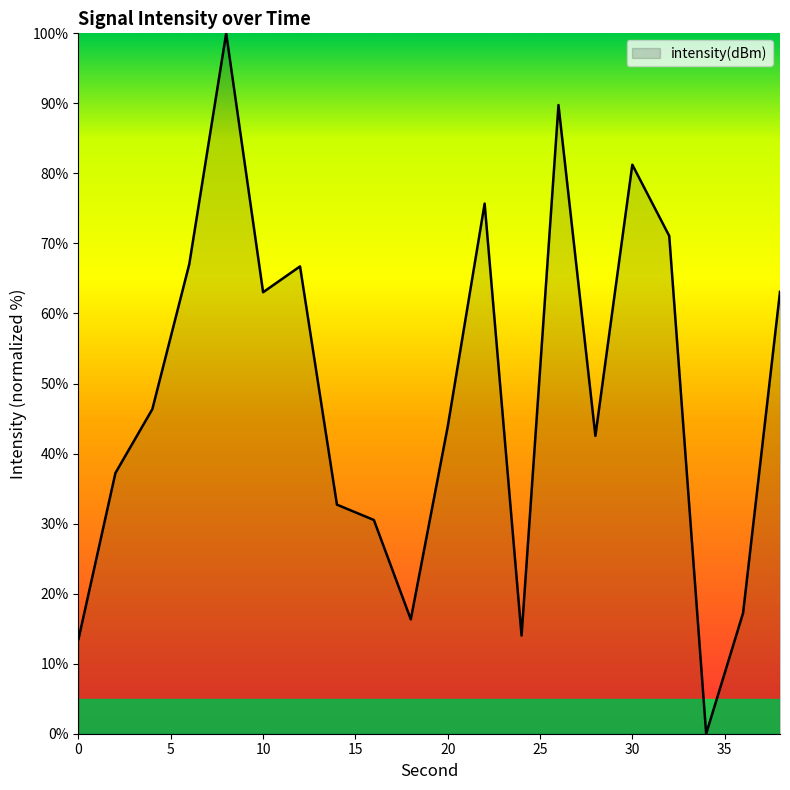

What is the difference between the maximum and minimum values?

100.0